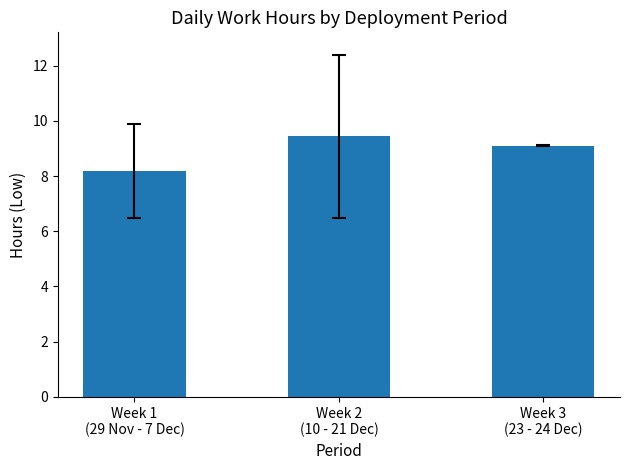

What is the greatest value displayed?

9.4